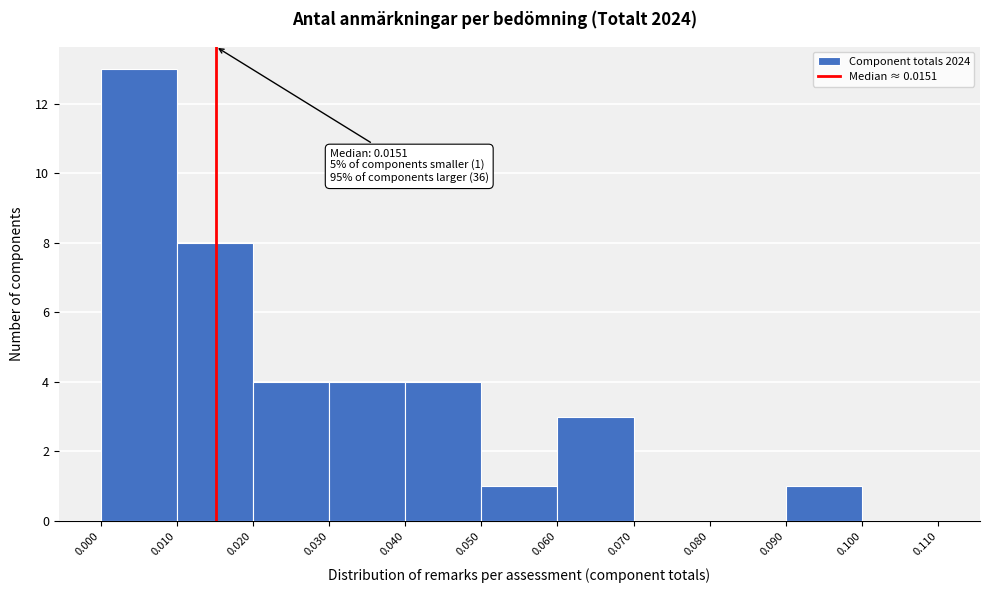

Over which range of the x-axis is the bar tallest?

0.000 to 0.010